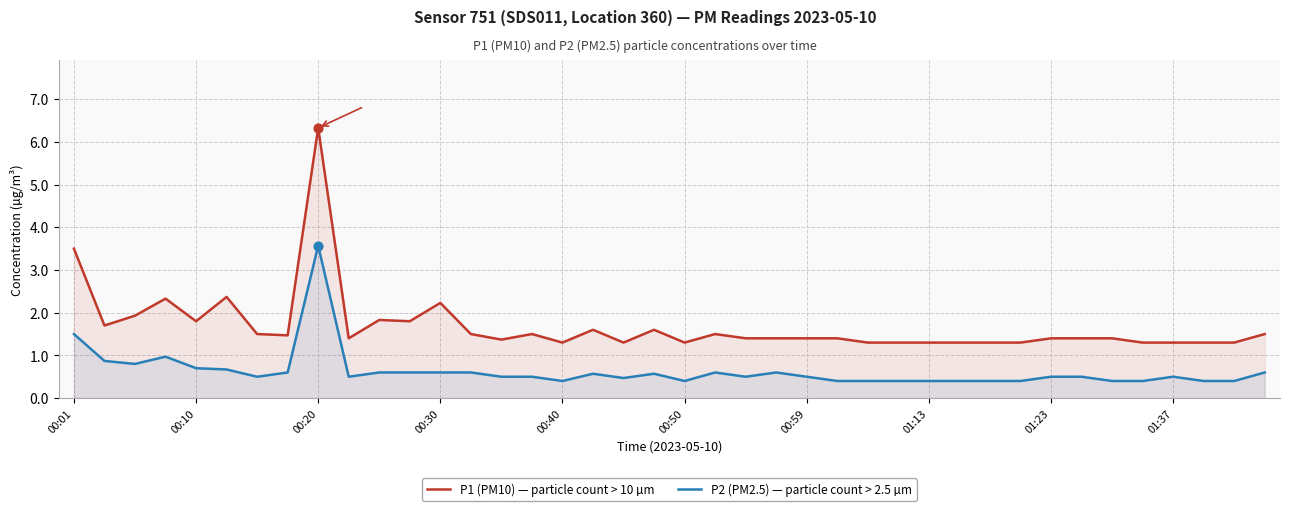

Which series contains the highest Y value?

P1 (PM10) — particle count > 10 µm